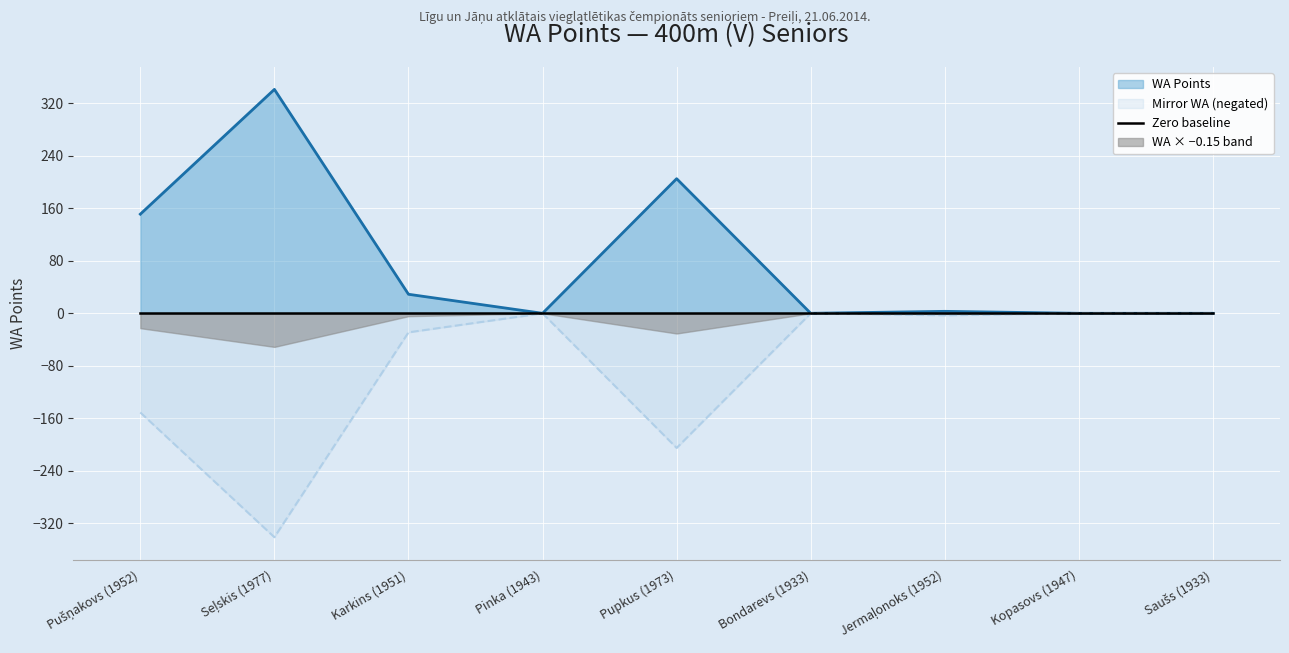

What is the difference between the maximum and minimum values in the WA Points series?

341